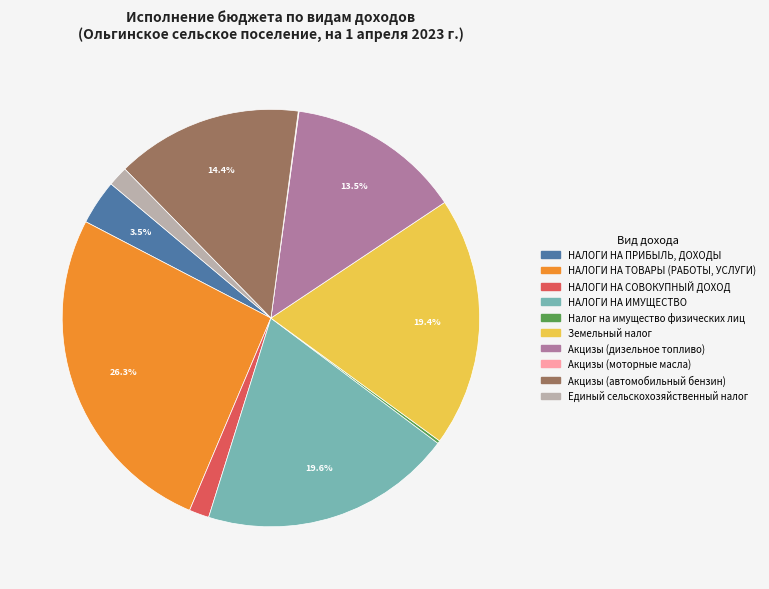

To the nearest percent, what portion does Акцизы (автомобильный бензин) represent?

14%